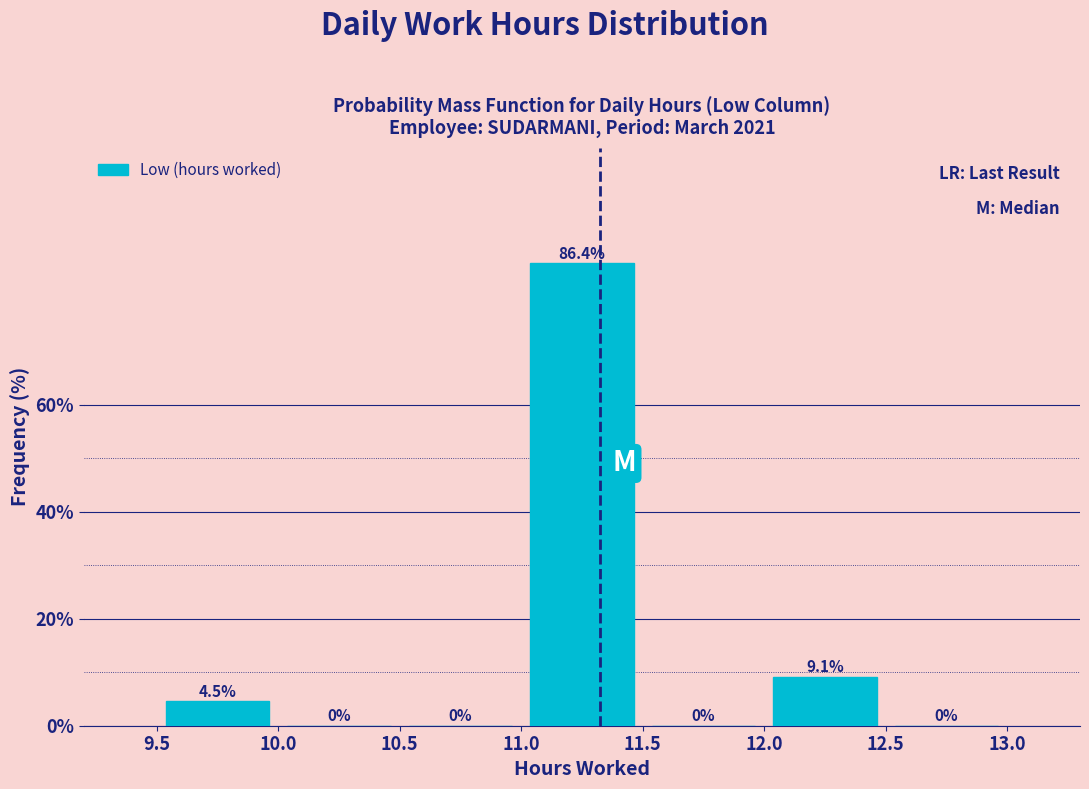

Reading left to right, transcribe this chart: for each bar, give the range it covers on the x-axis and its height.

9.5 to 10.0: 4.5
10.0 to 10.5: 0.0
10.5 to 11.0: 0.0
11.0 to 11.5: 86.4
11.5 to 12.0: 0.0
12.0 to 12.5: 9.1
12.5 to 13.0: 0.0